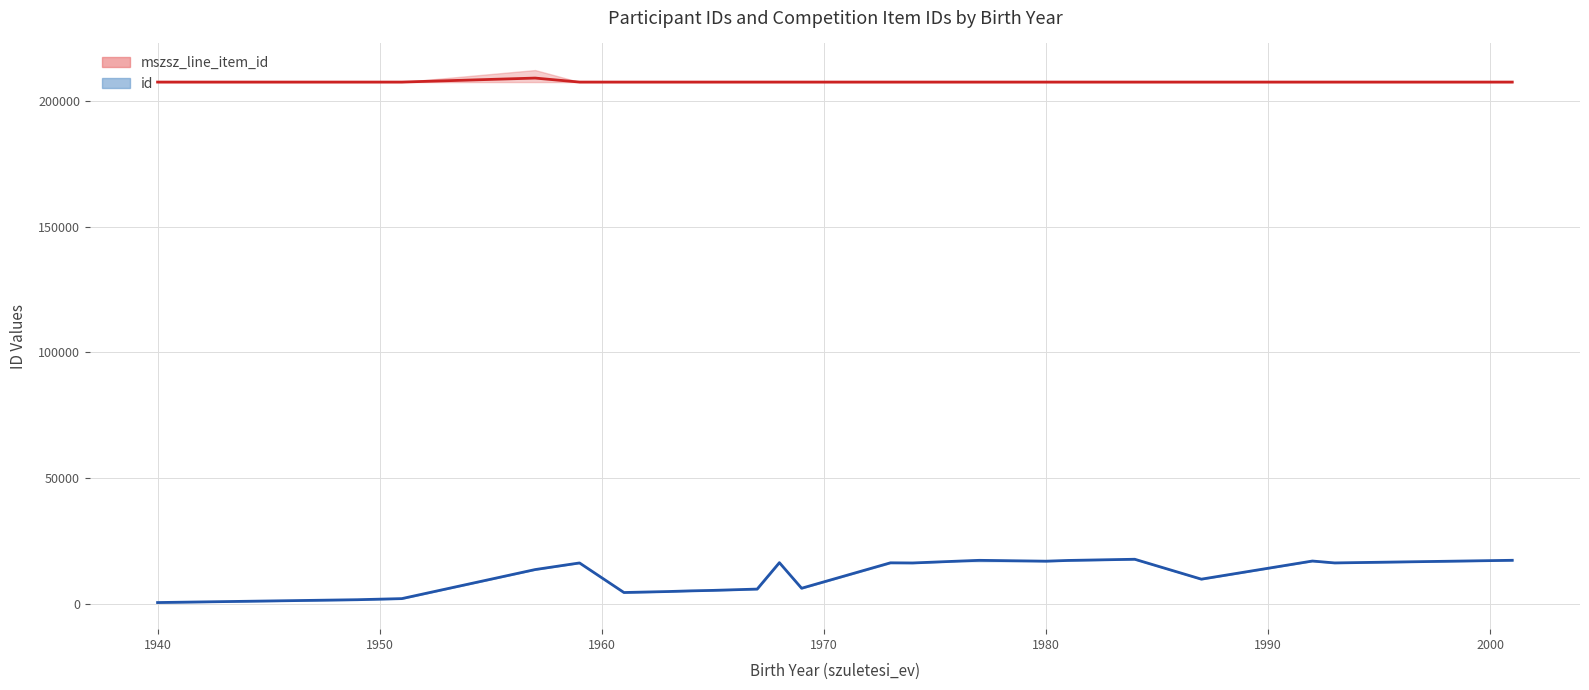

Count the number of data series in this chart.

2